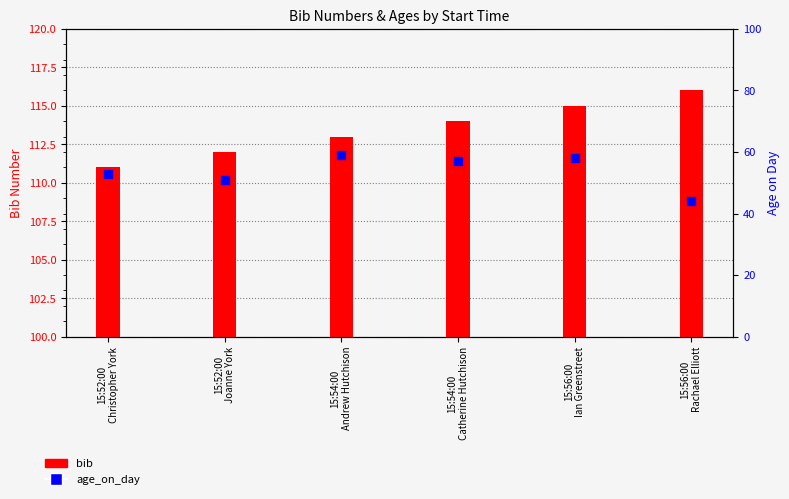

Is the value of age_on_day at 15:52:00
Christopher York greater than the value of bib at 15:56:00
Rachael Elliott?

No